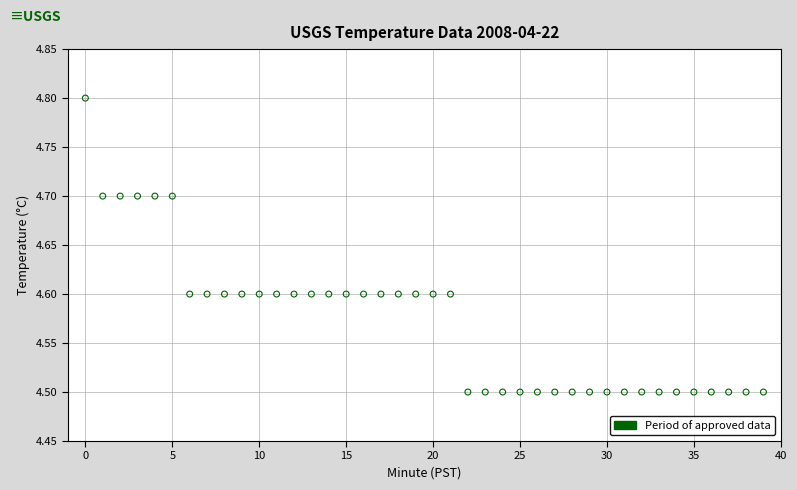

What is the range of Y values (max minus min)?

0.3